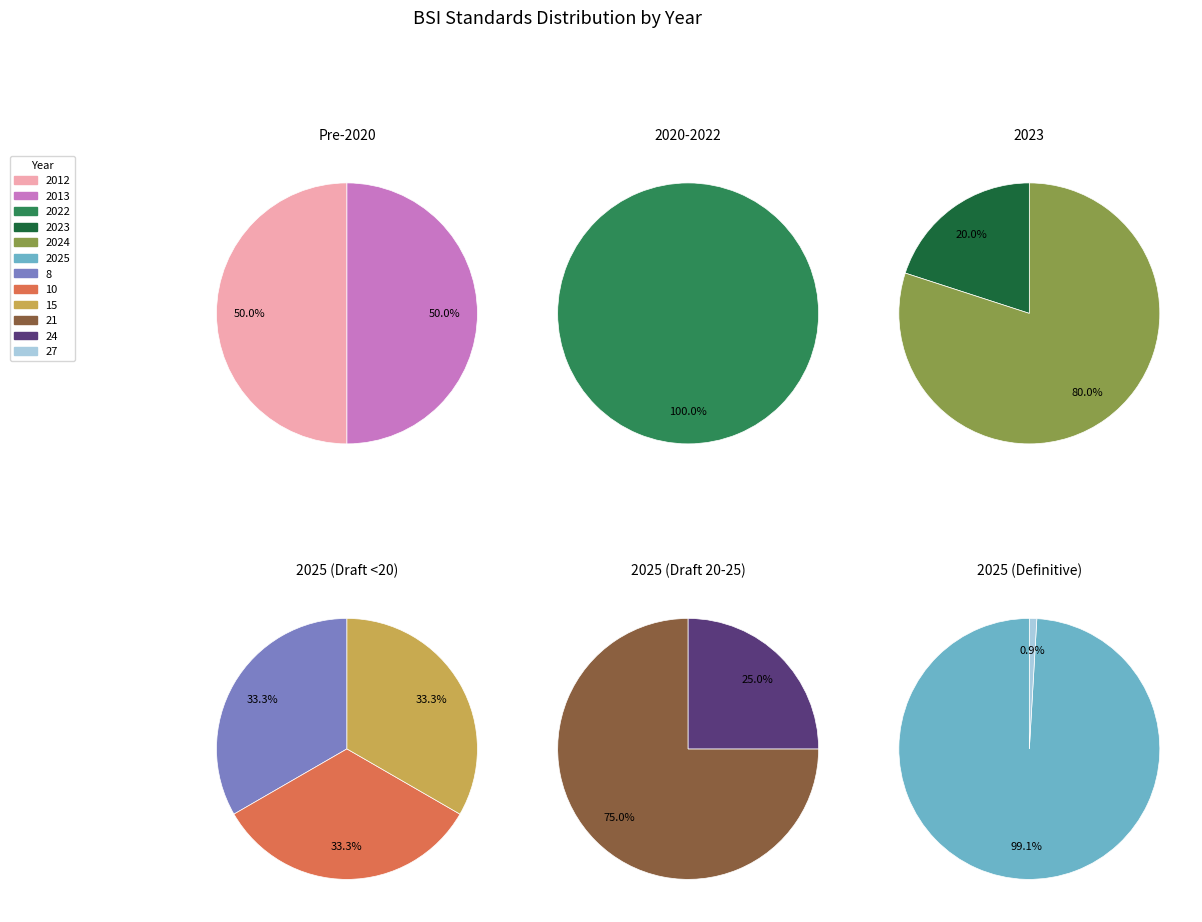

To the nearest percent, what is the combined percentage of 8 and 2025?

86%